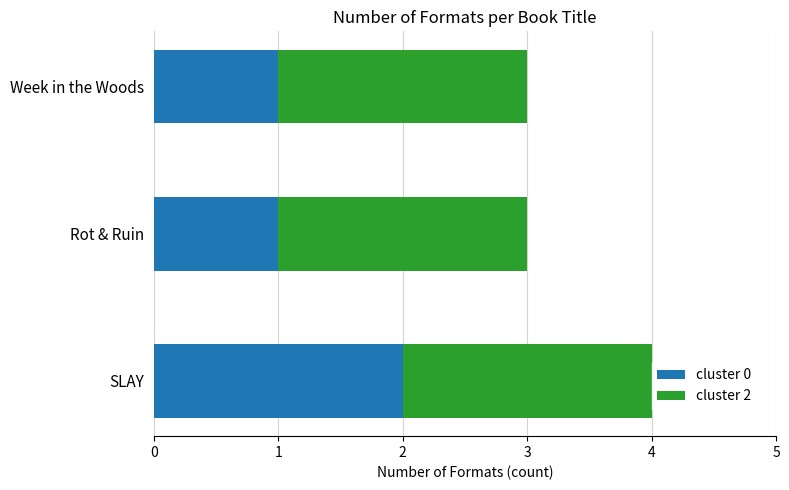

Count the number of categories in the chart.

3